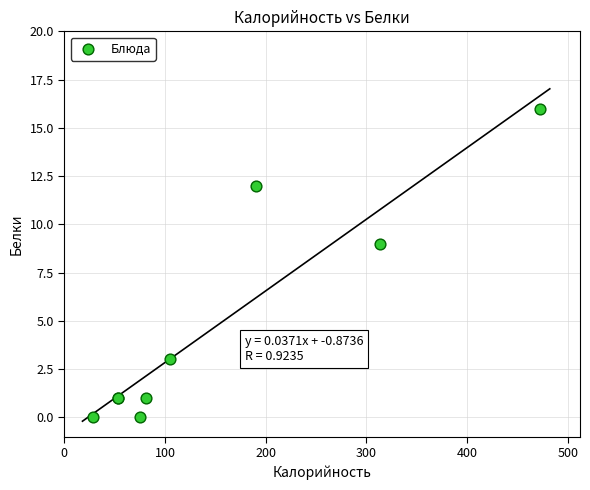

What Y value in the scatter plot is closest to 8?

9